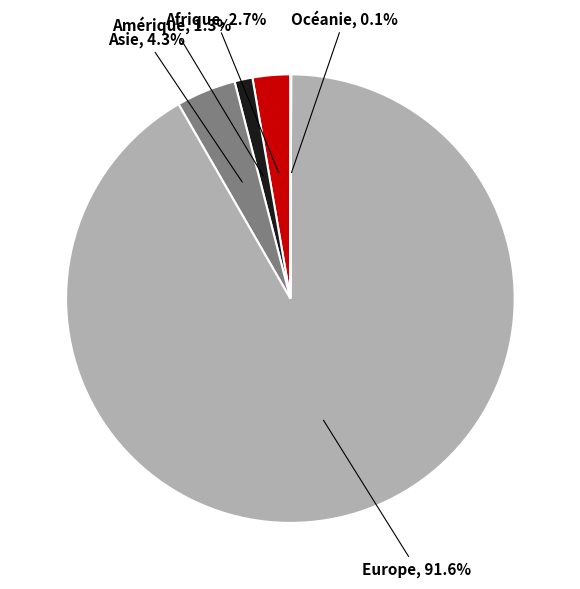

What percentage is the Afrique slice, to the nearest percent?

3%